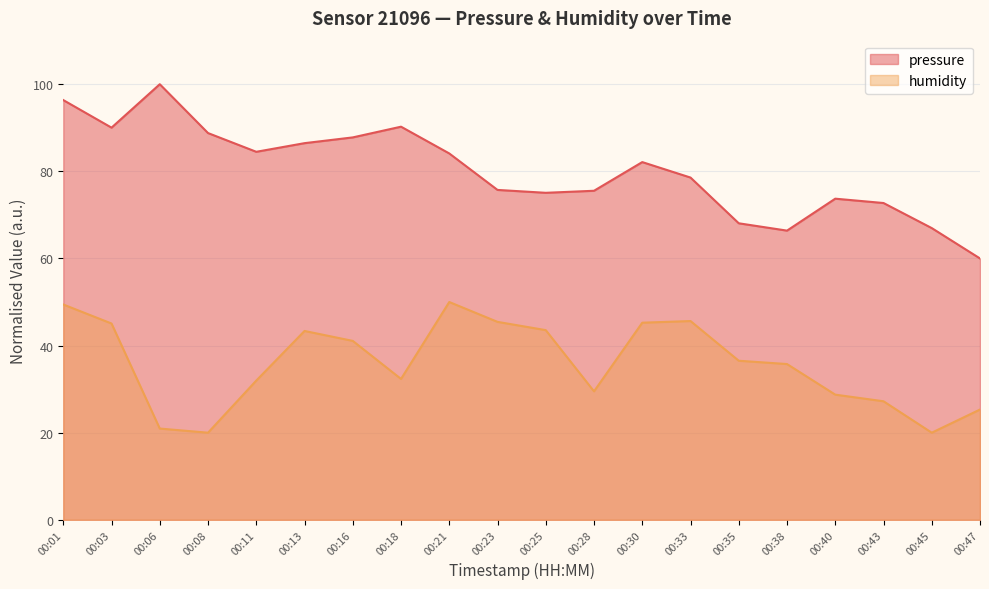

What is the sum of all humidity values?

717.1